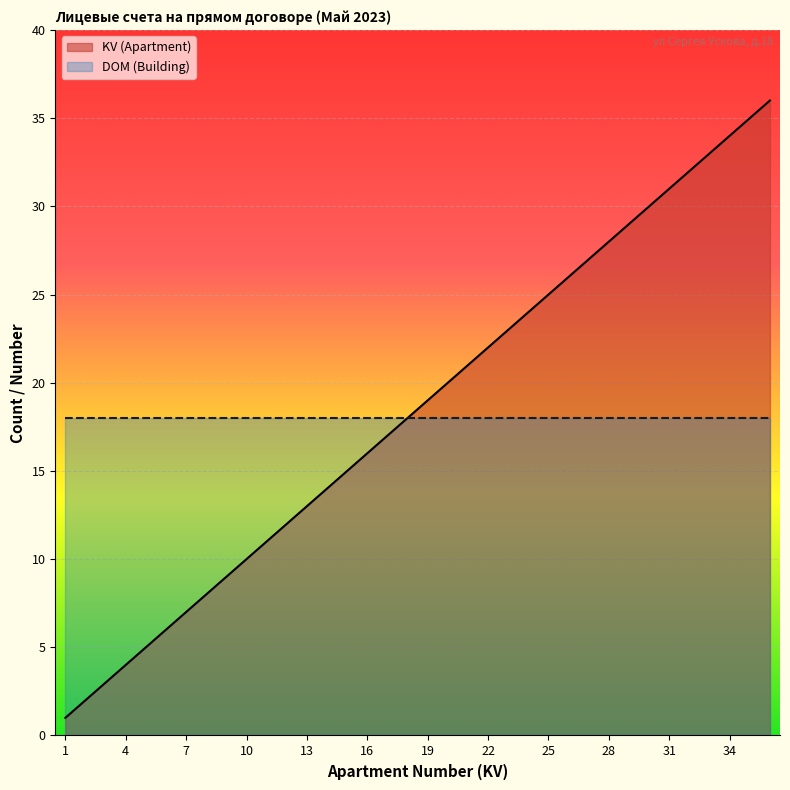

What is the value of the 11th point from the left?

11